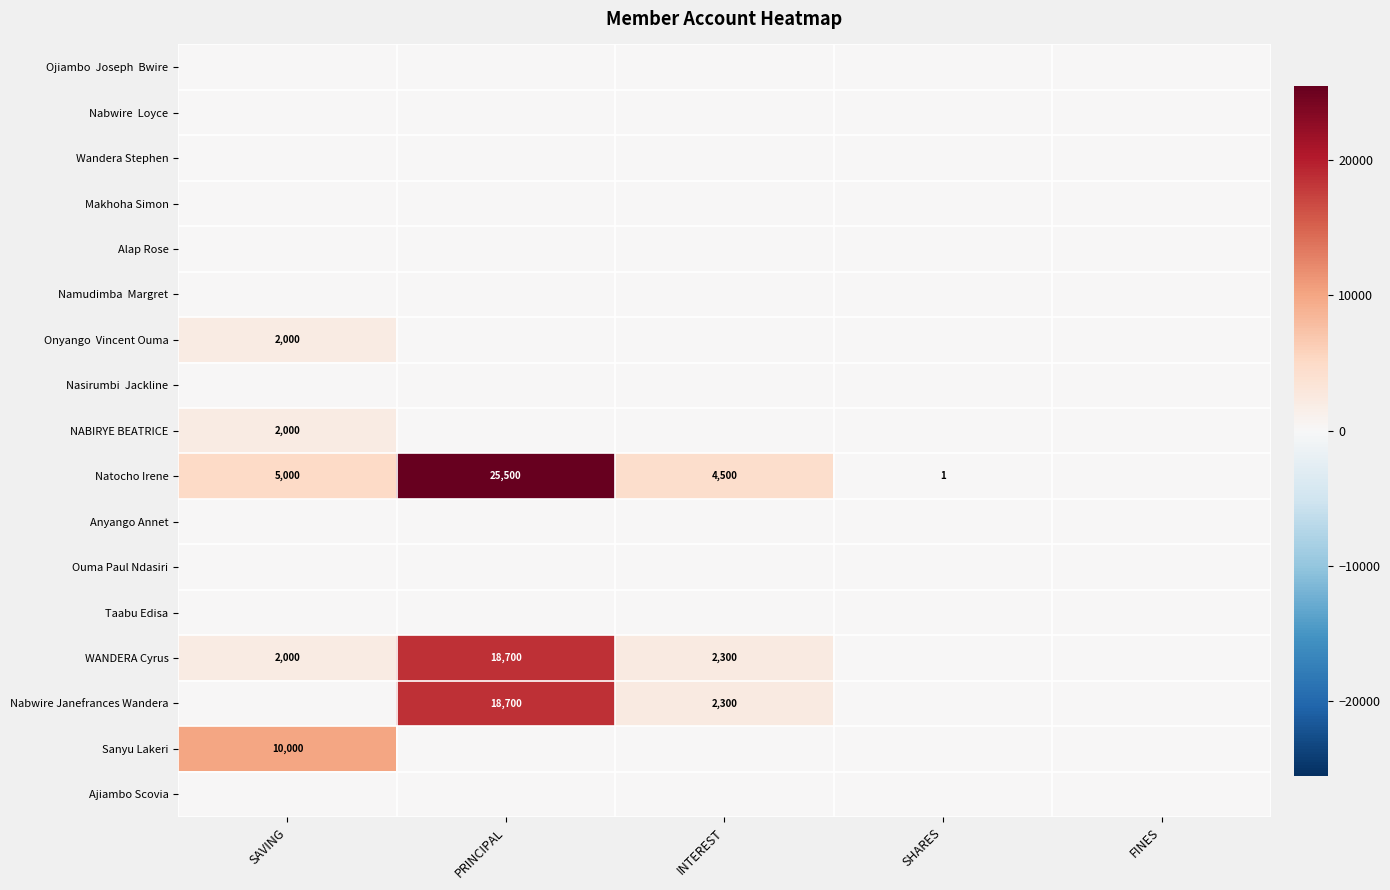

True or false: Nabwire Janefrances Wandera has a value of 1500 at INTEREST.

False